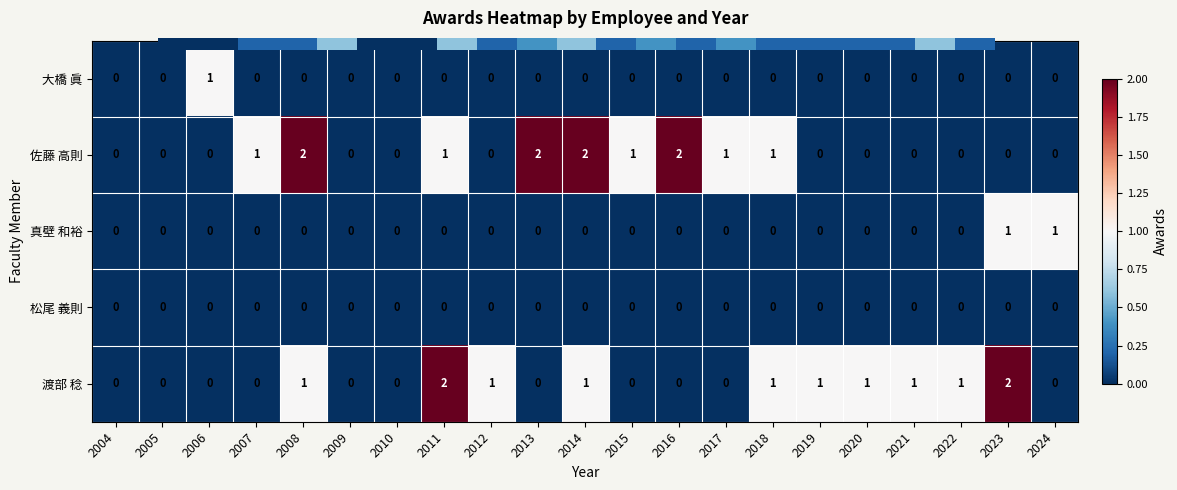

How many 真壁 和裕 values are between 0 and 1?

21